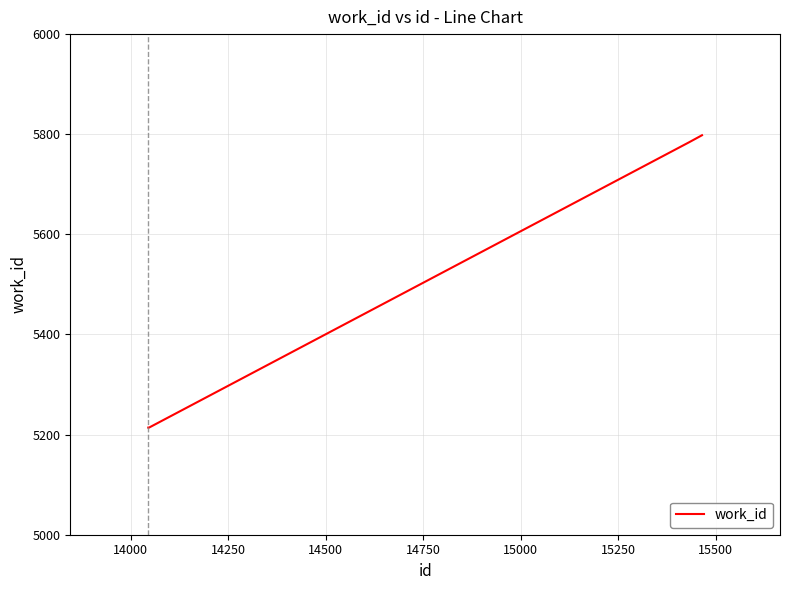

What is the maximum value shown in the chart?

5798